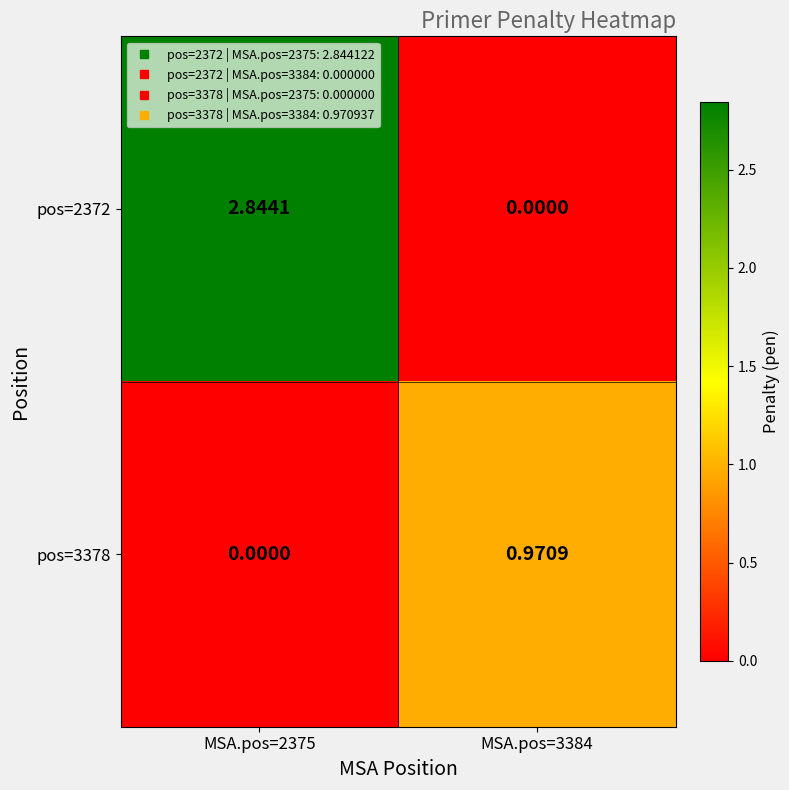

Between MSA.pos=2375 and MSA.pos=3384, which series saw the biggest shift?

pos=2372